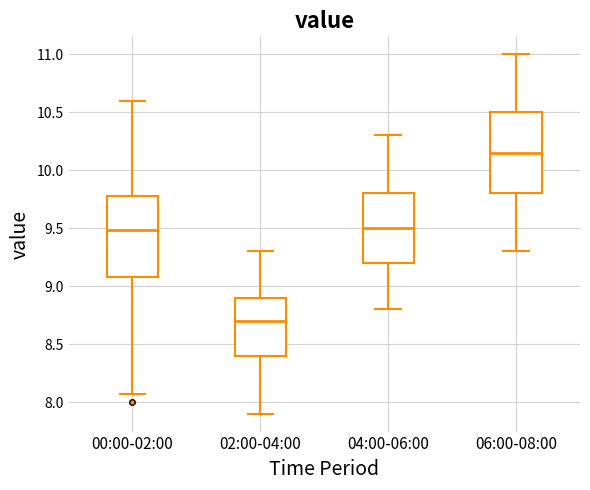

Which box's median line is the lowest?

02:00-04:00